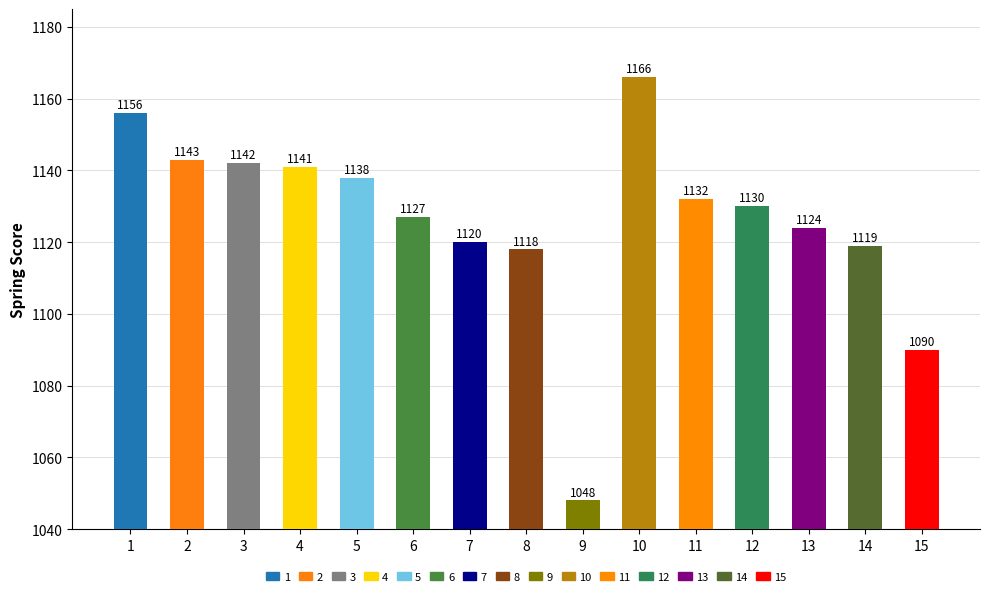

What is the average value?

1126